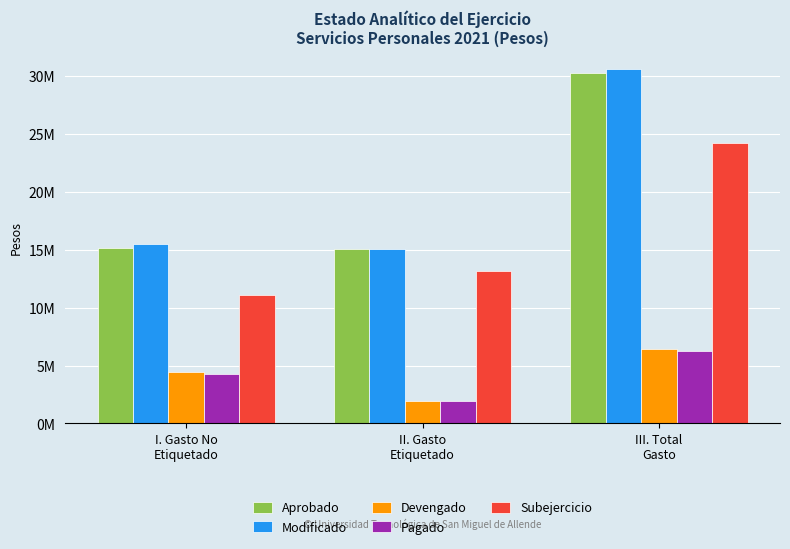

At which category is the sum across all series the highest?

III. Total
Gasto